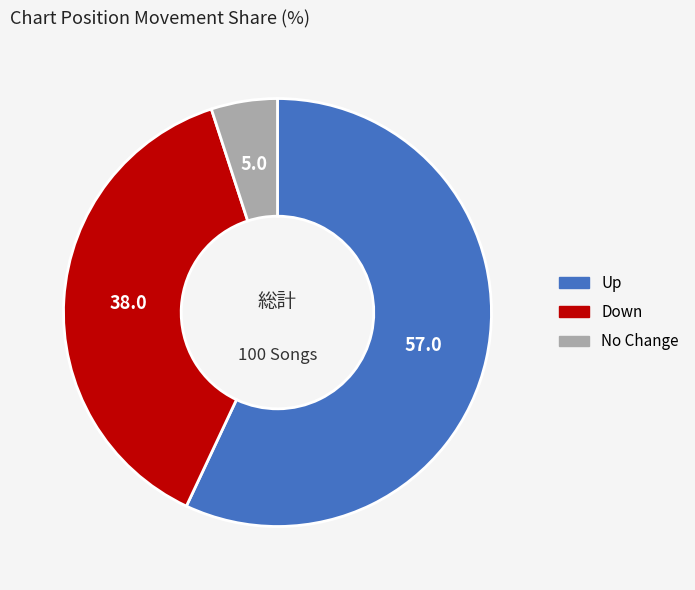

Is there a majority slice in this chart?

Yes